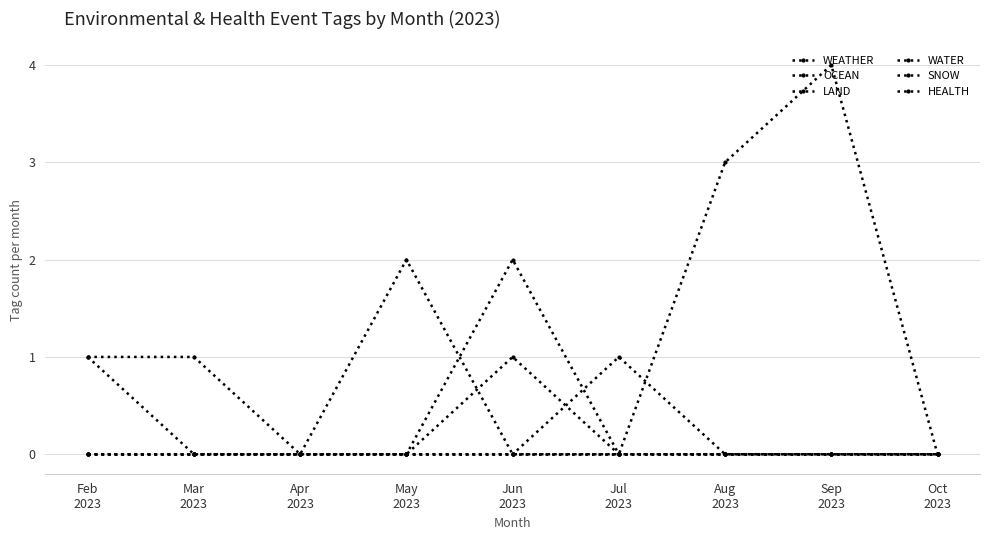

Which label corresponds to the smallest value in the chart?

Feb
2023